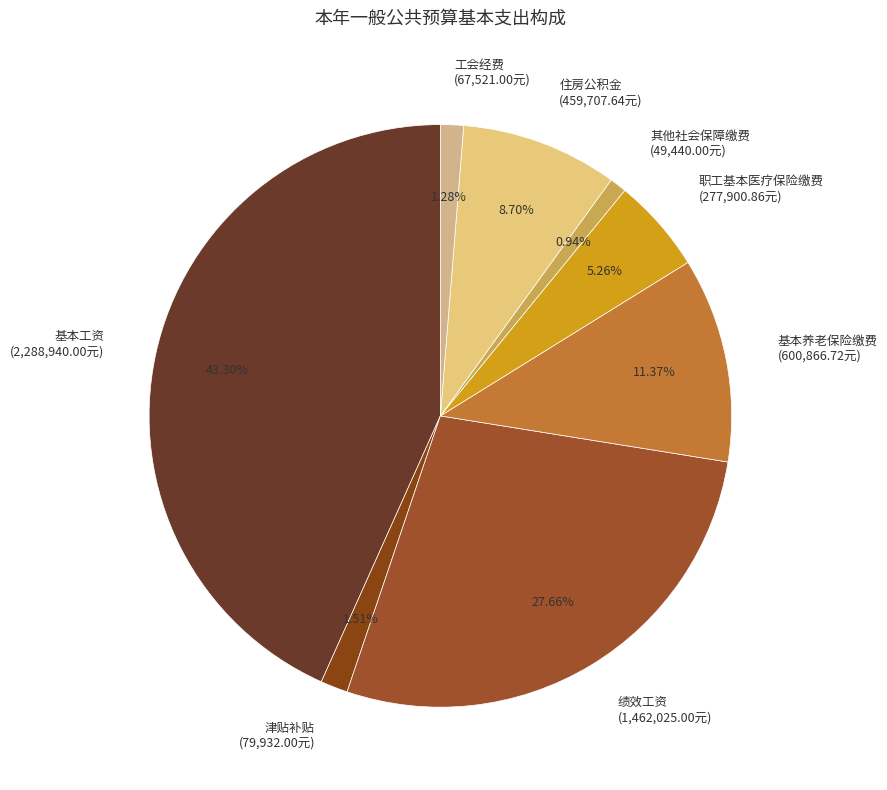

Do 基本养老保险缴费 (600,866.72元) and 其他社会保障缴费 (49,440.00元) together represent more than half of the pie?

No